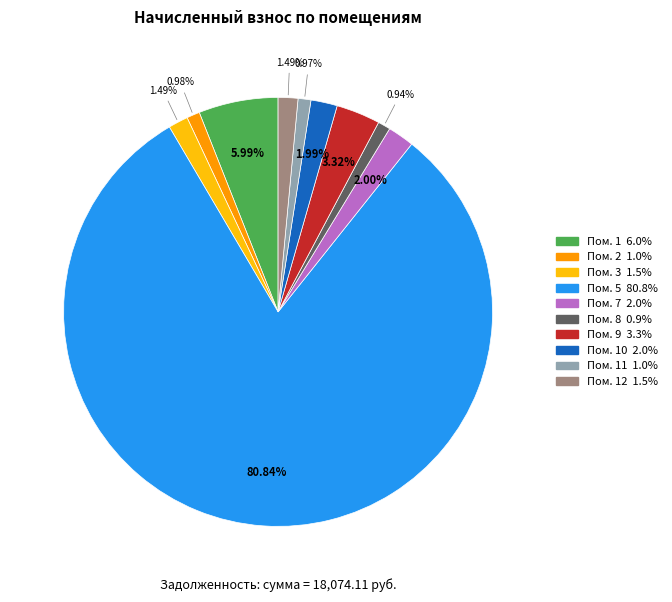

How many slices are in this pie chart?

10